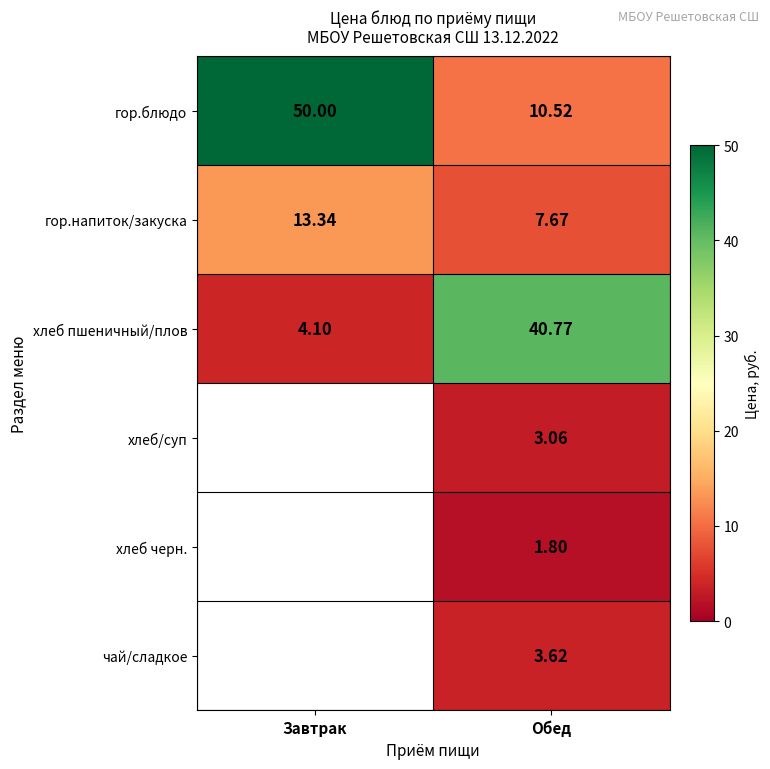

Which category has the highest value in the гор.напиток/закуска series?

Завтрак